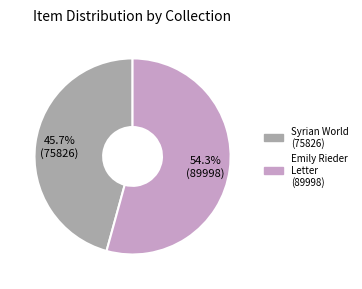

Which has a higher value, Syrian World (75826) or Emily Rieder Letter (89998)?

Emily Rieder Letter (89998)